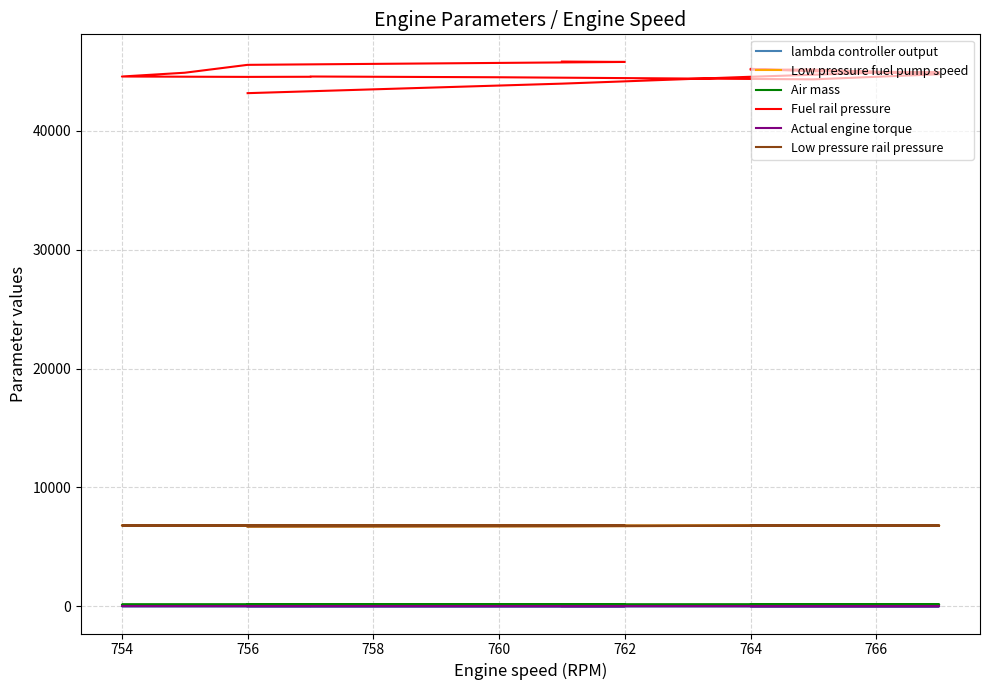

What is the smallest value displayed?

-3.2